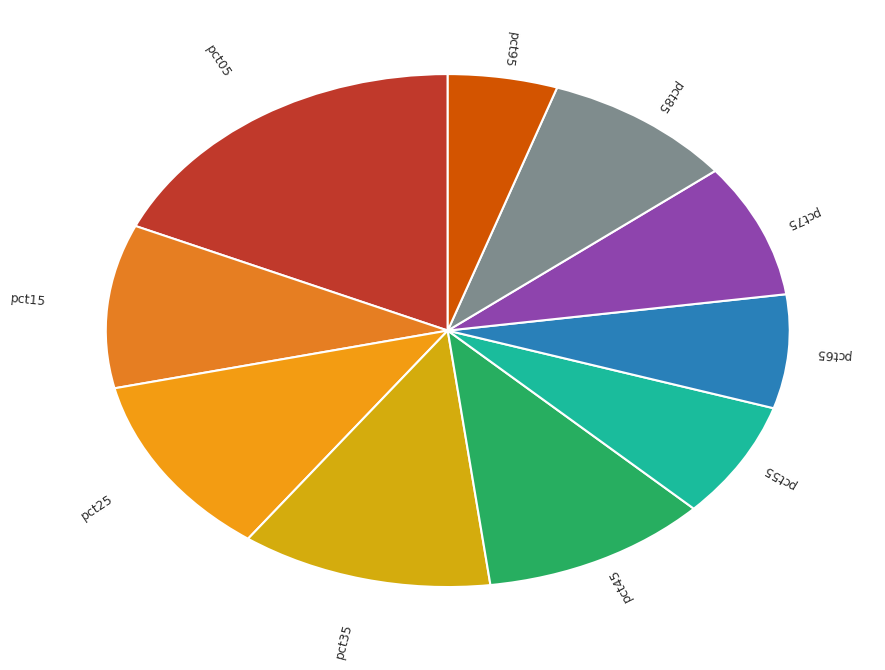

Is pct75 the majority of the pie?

No